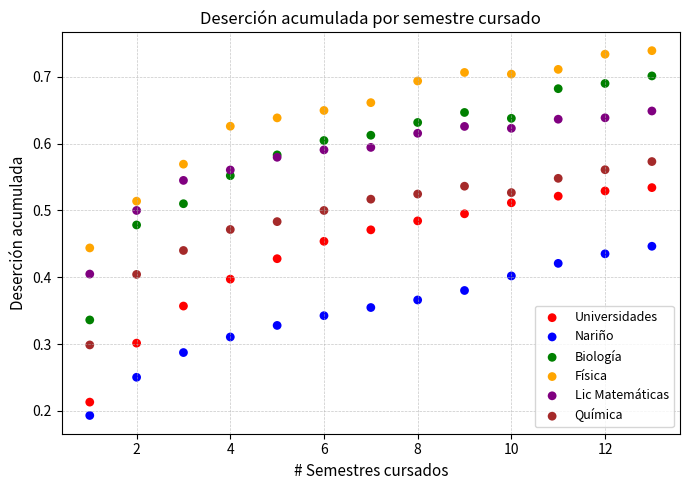

Which series contains the highest Y value?

Física